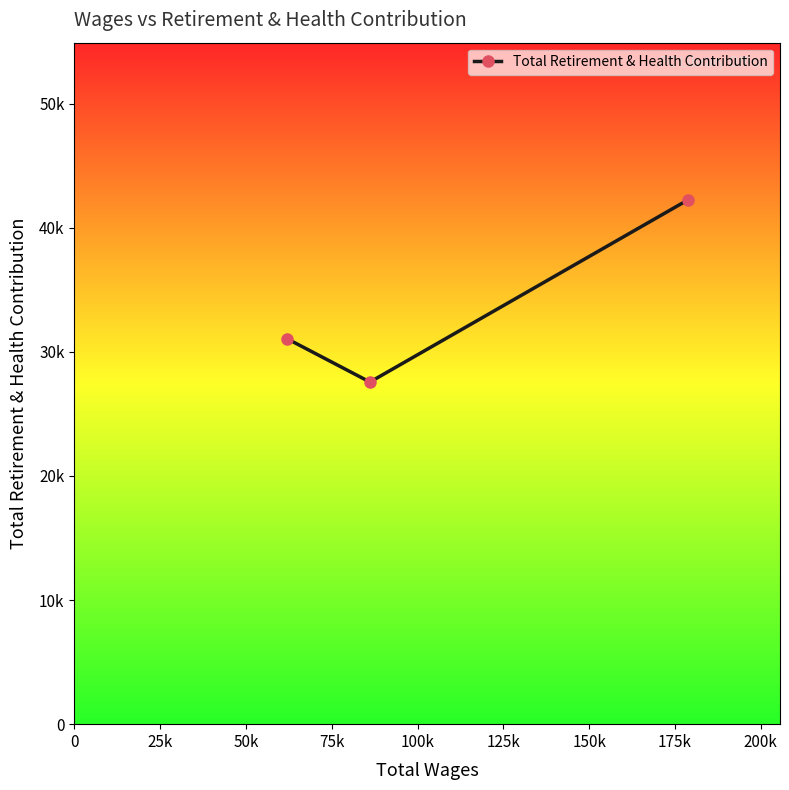

Does the chart have visible grid lines?

No